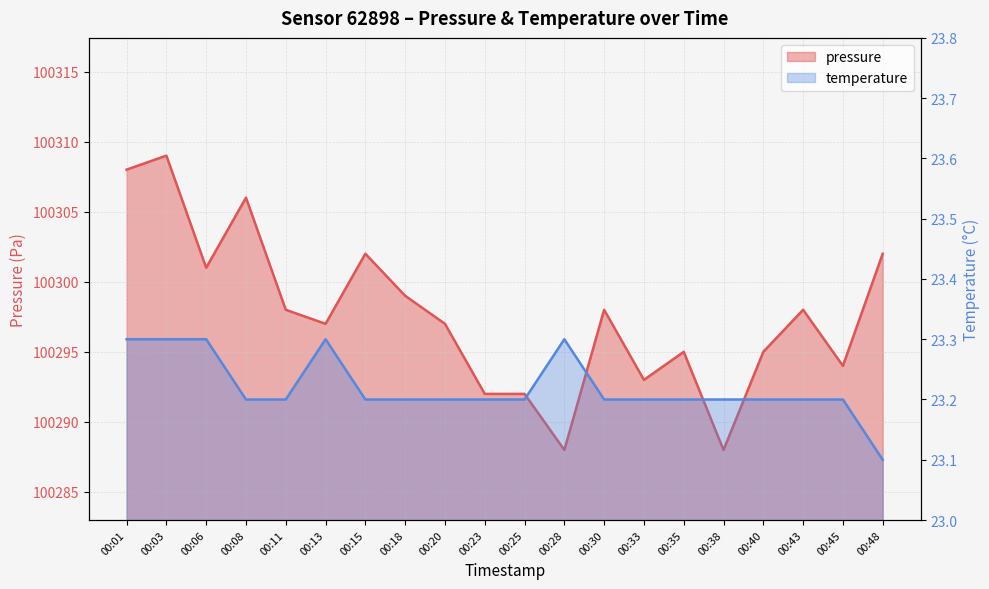

At 00:28, list the series in order from largest to smallest.

pressure, temperature